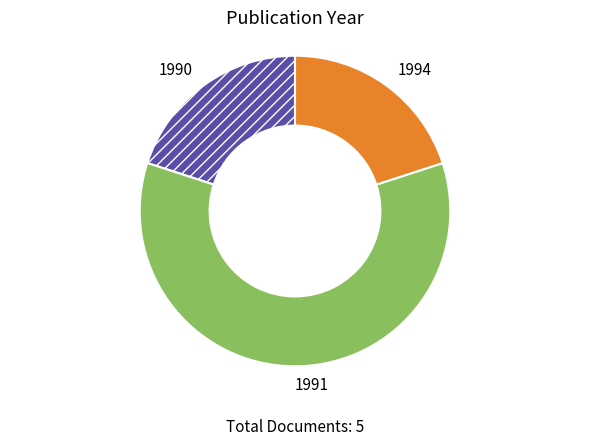

Does 1991 account for over 50% of the chart?

Yes